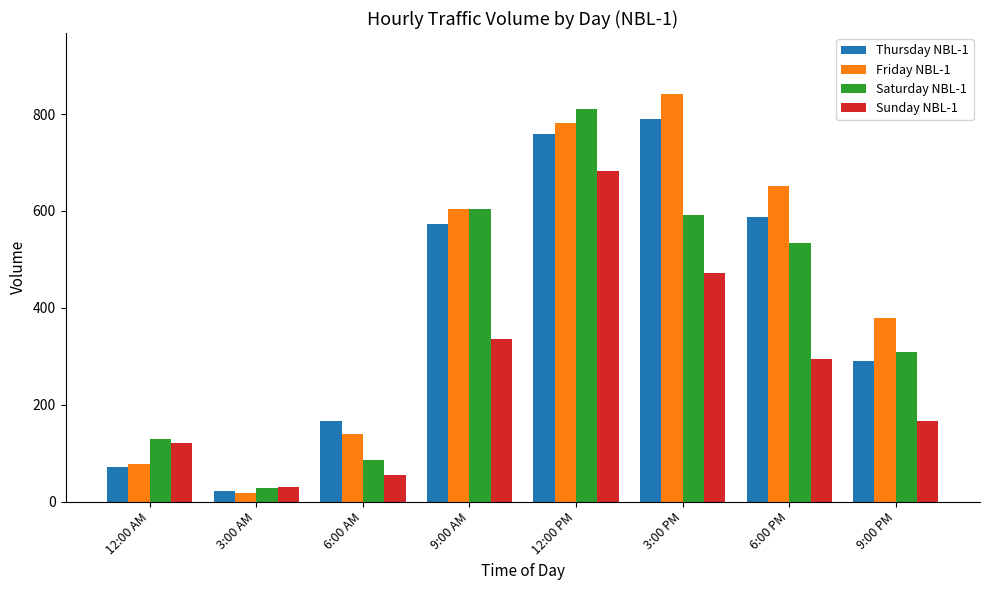

At which label does Saturday NBL-1 first exceed 534?

9:00 AM